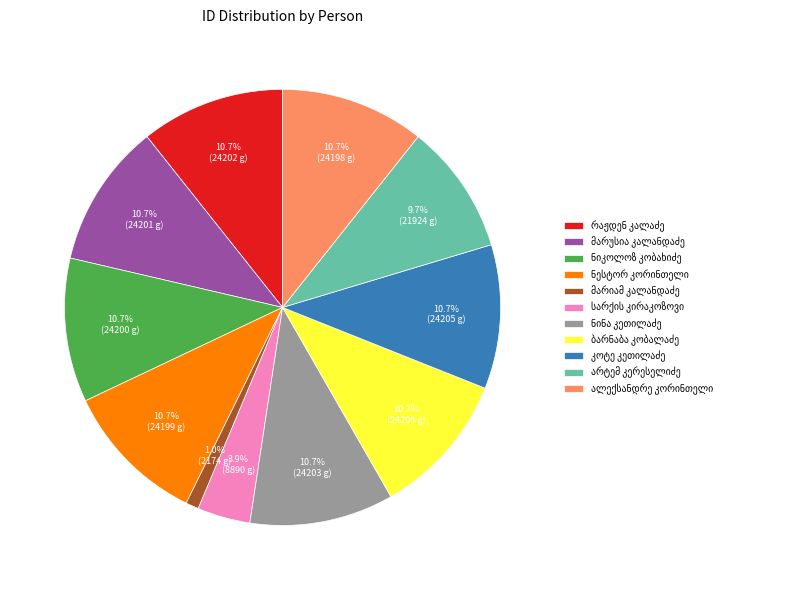

Is there any slice that represents more than half of the pie?

No